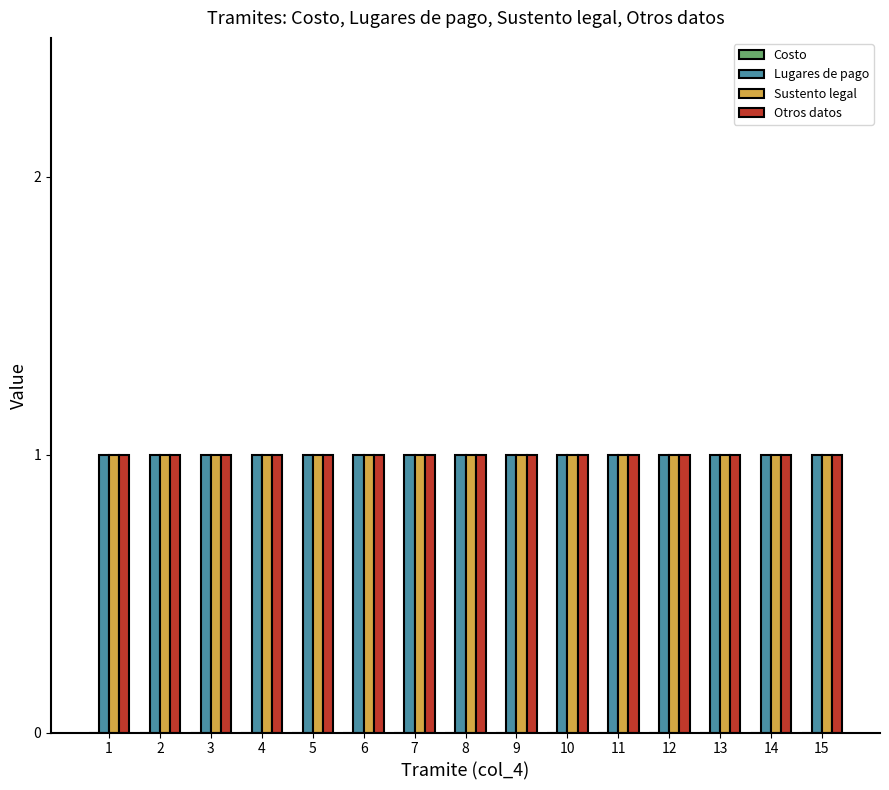

What are all the series names shown in the legend?

Costo, Lugares de pago, Sustento legal, Otros datos